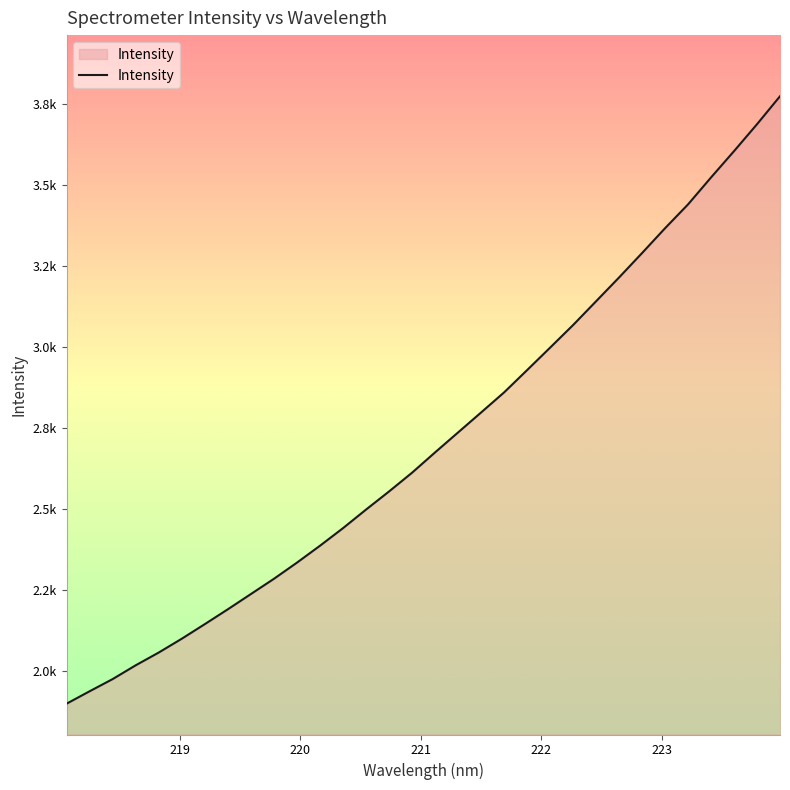

True or false: there are more than 1 points higher than both neighbors.

False